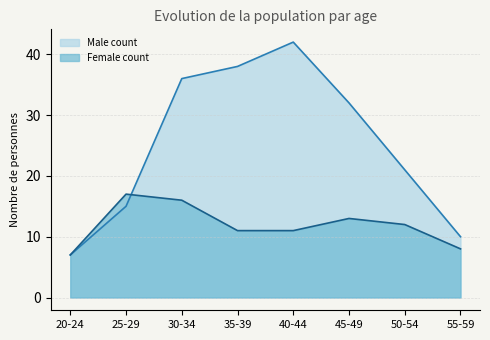

How many values in the Female count series are below 12?

4